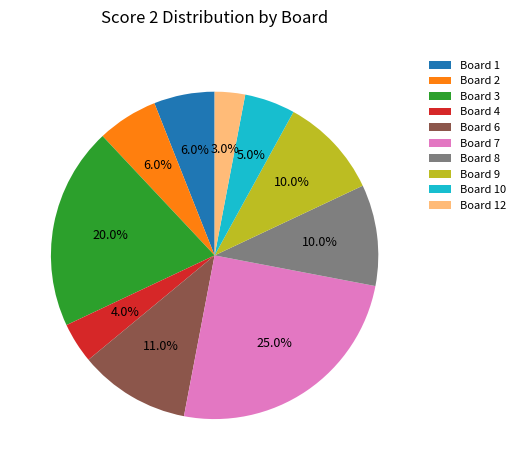

To the nearest percent, what is the difference between the largest and smallest slice percentages?

22%